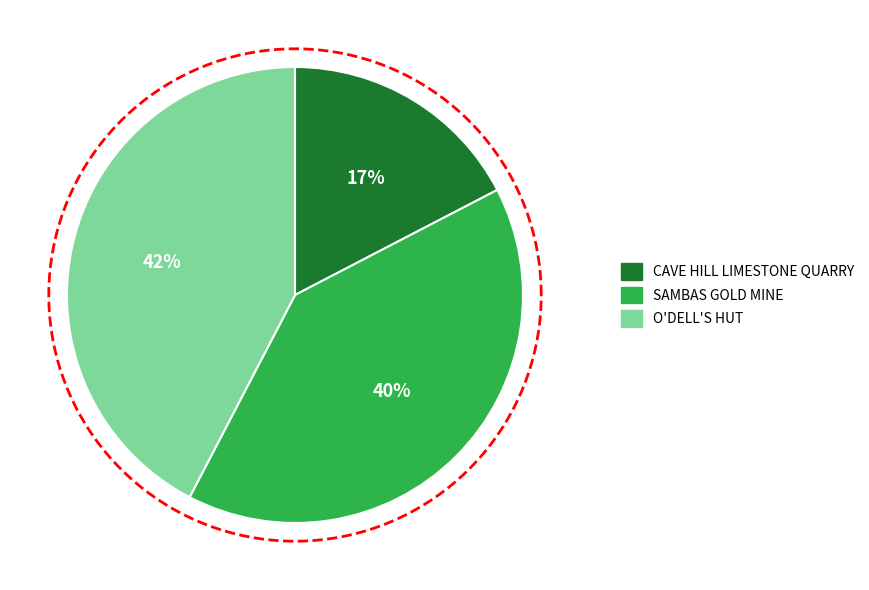

To the nearest percent, what portion does SAMBAS GOLD MINE represent?

40%